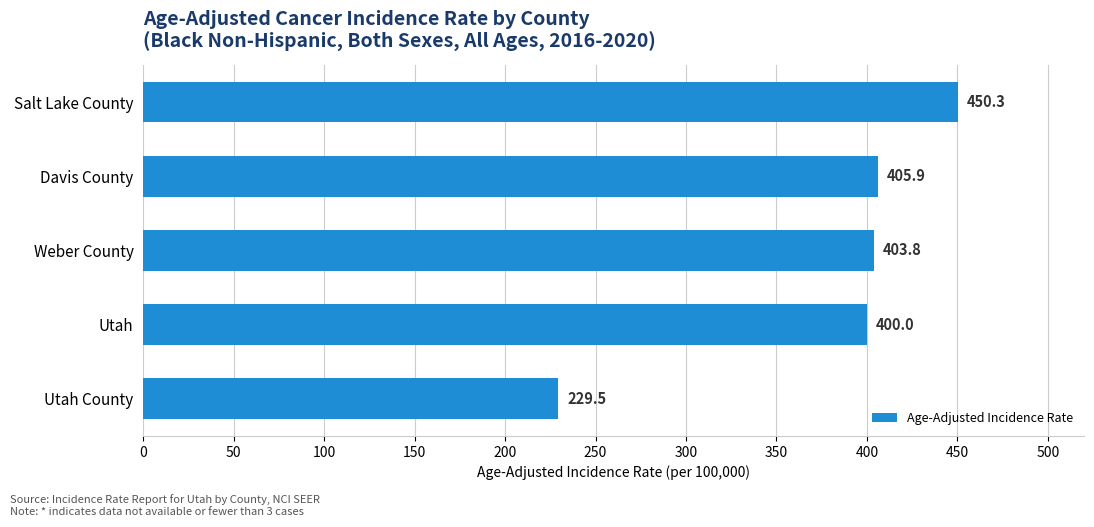

What is the difference between the maximum and minimum values?

220.8